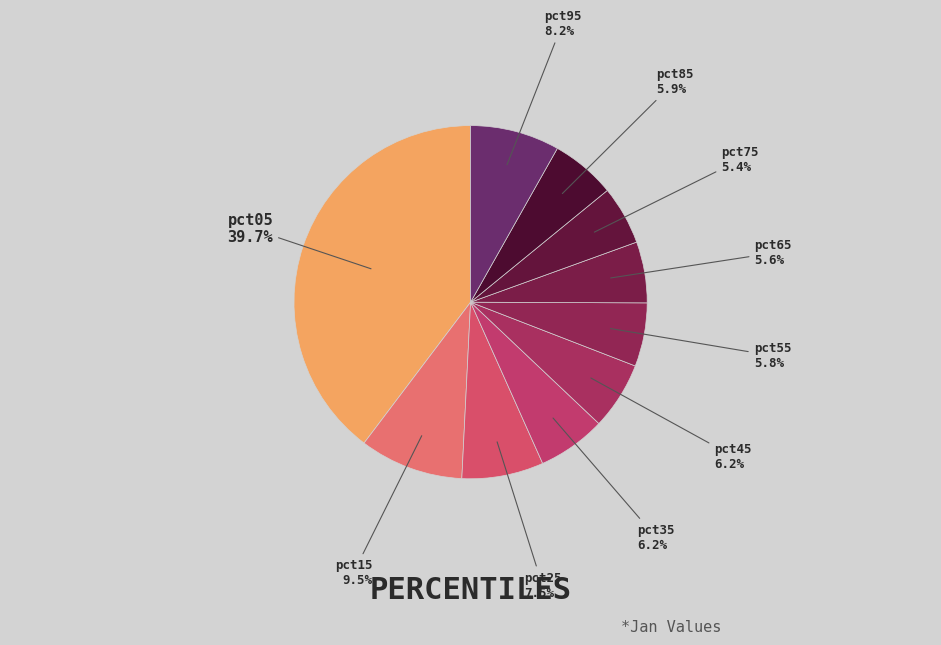

To the nearest percent, what is the difference between the largest and smallest slice percentages?

34%